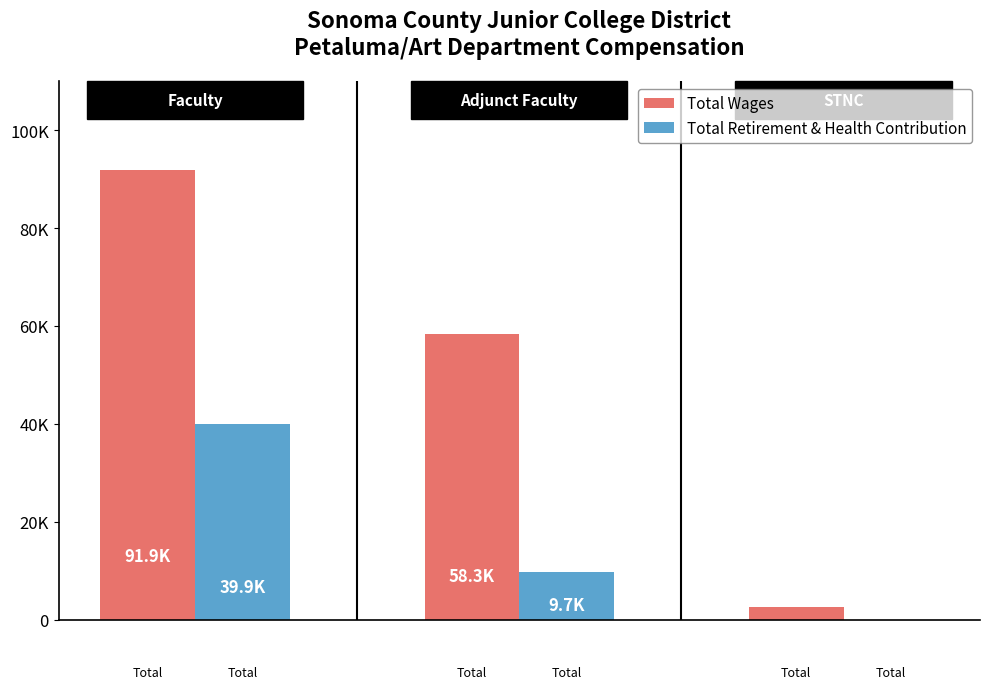

Are the bars grouped side by side (vs. stacked)?

Yes